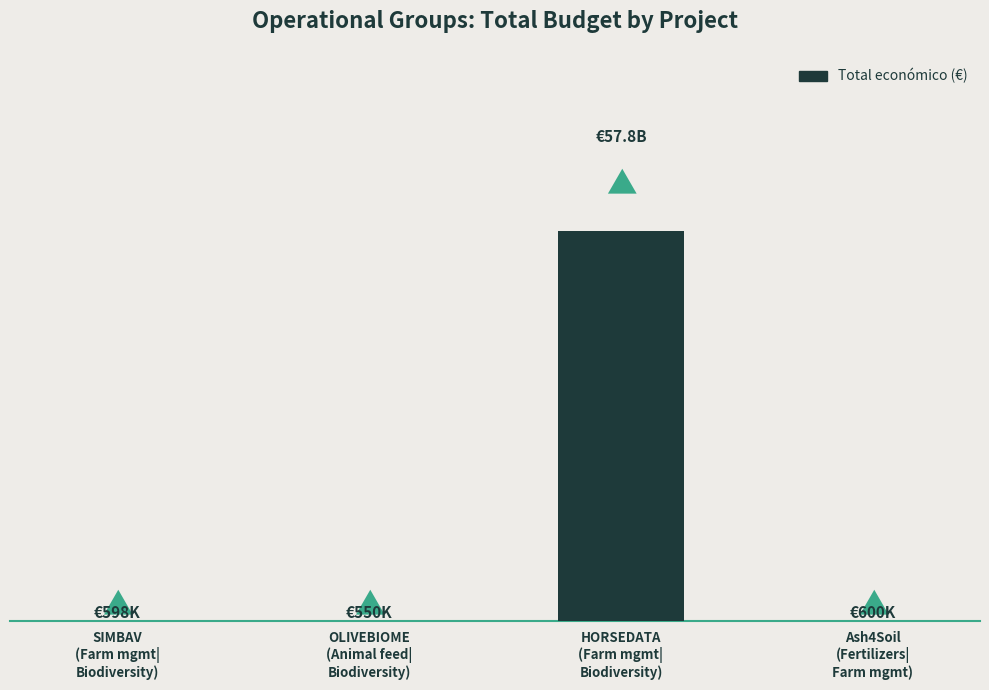

What is the maximum value shown in the chart?

57763808464